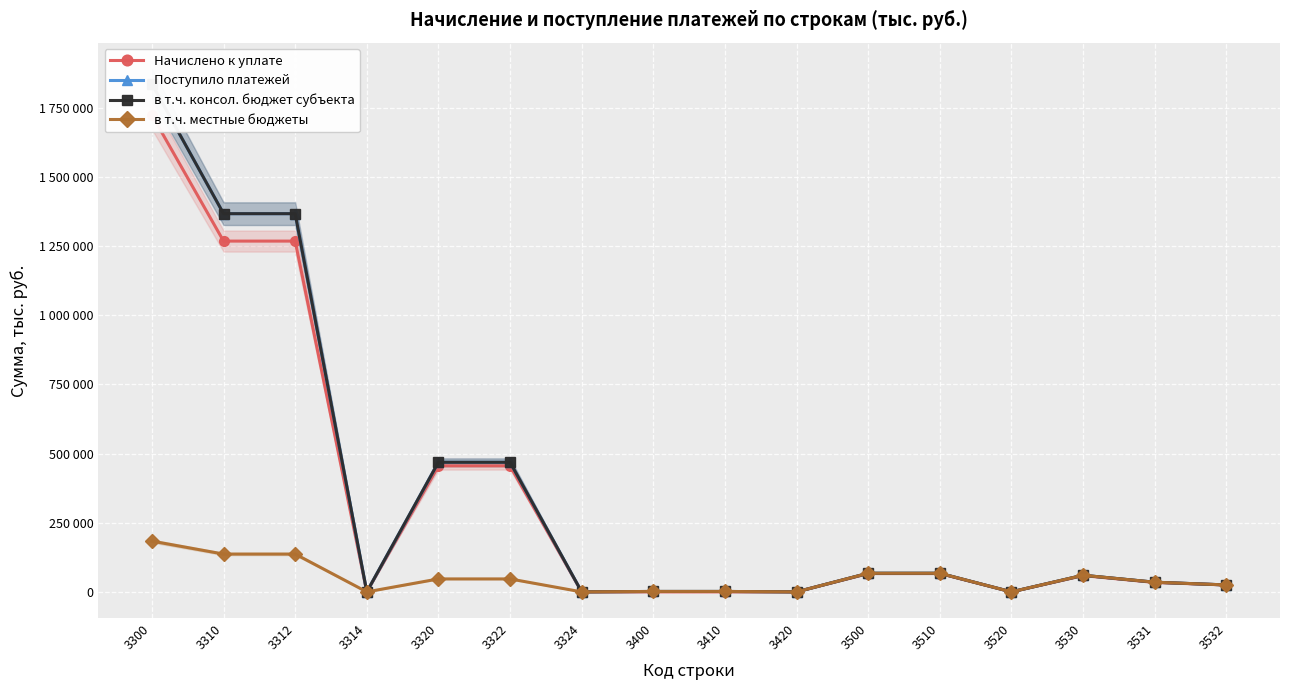

Where is Начислено к уплате nearest to the value 861745?

3310